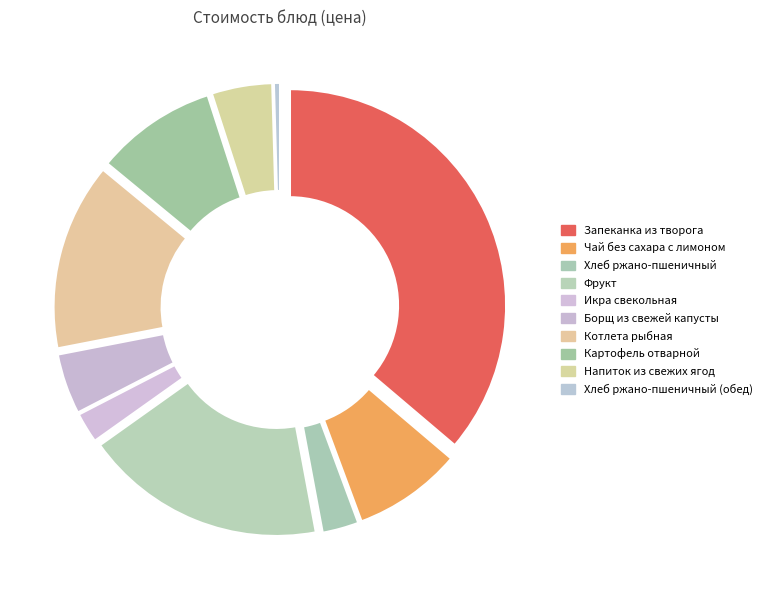

How many segments does this pie chart have?

10